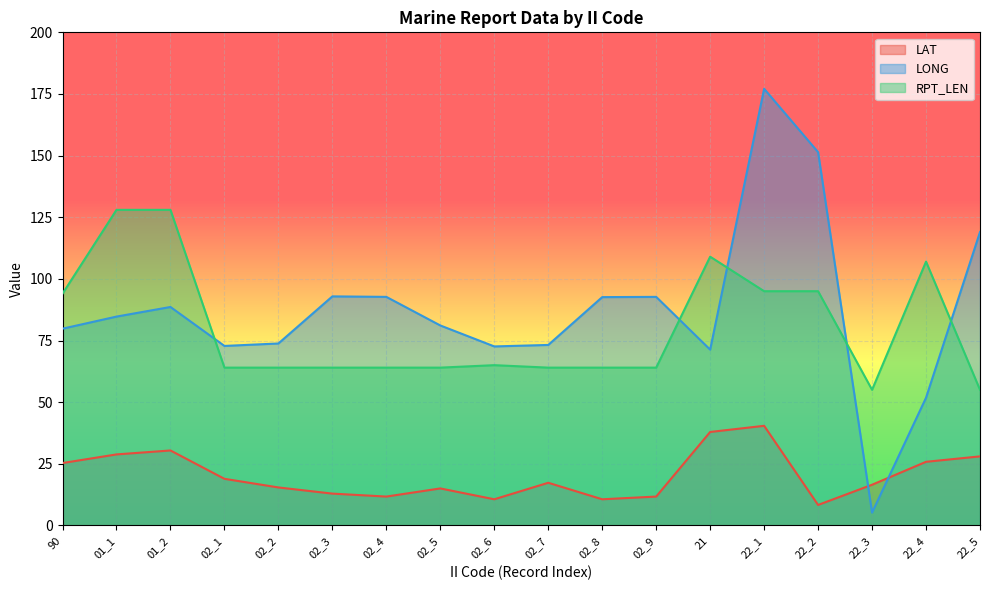

Is the value of LONG at 22_1 greater than the value of RPT_LEN at 22_2?

Yes